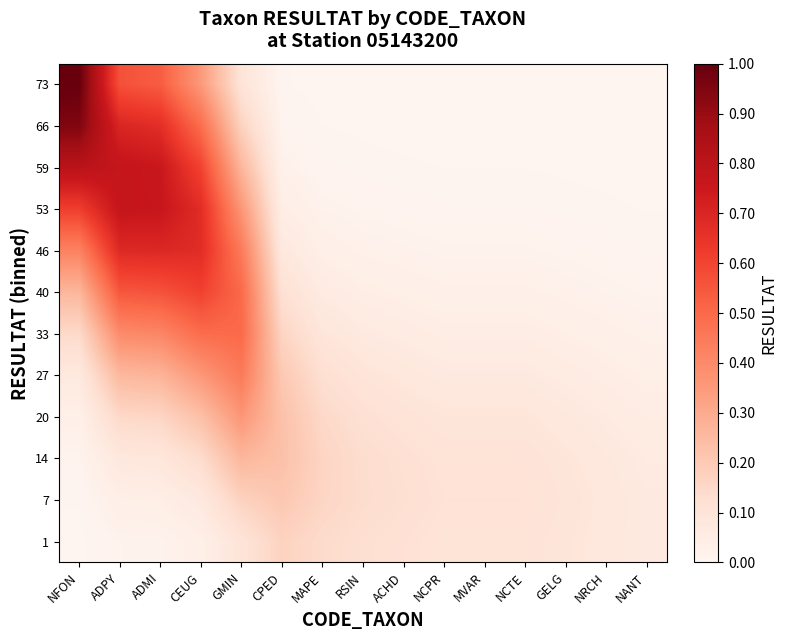

How many categories are shown in the chart?

15